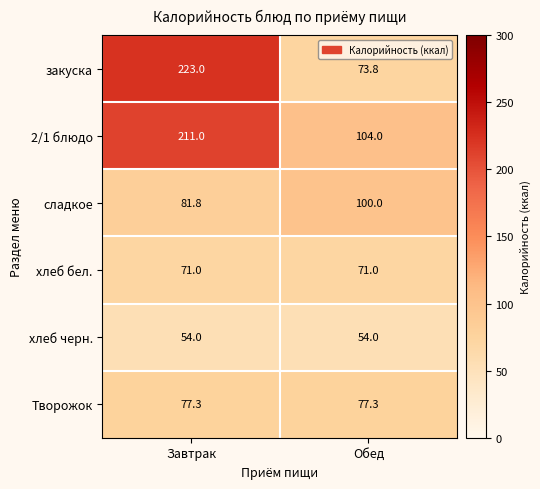

Read the закуска value at Завтрак.

223.0